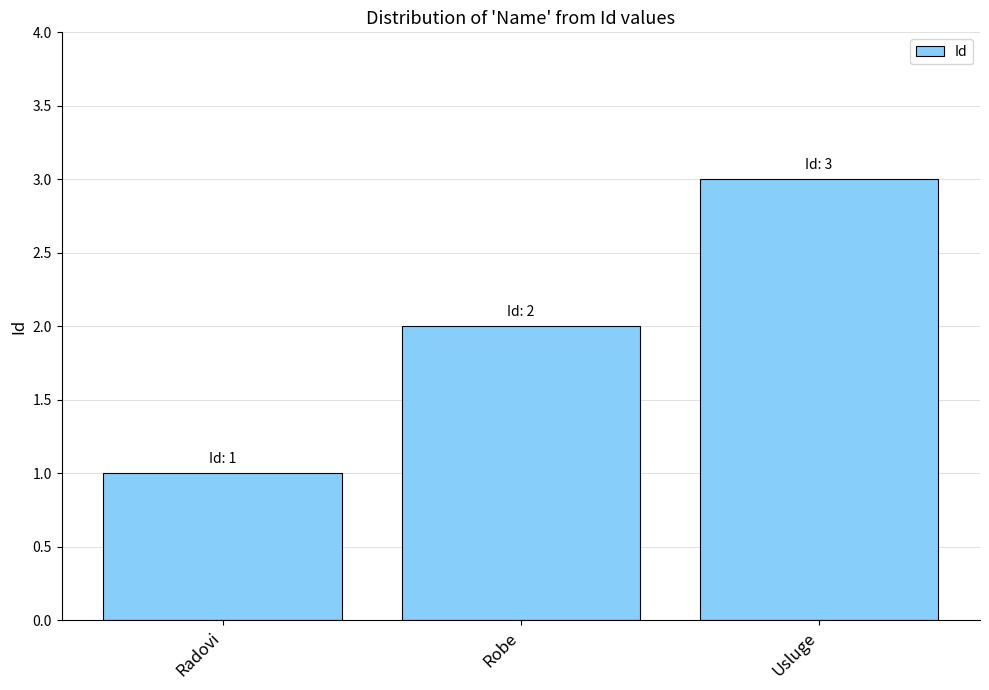

Reading left to right, transcribe all the data shown in this chart.

Radovi=1	Robe=2	Usluge=3